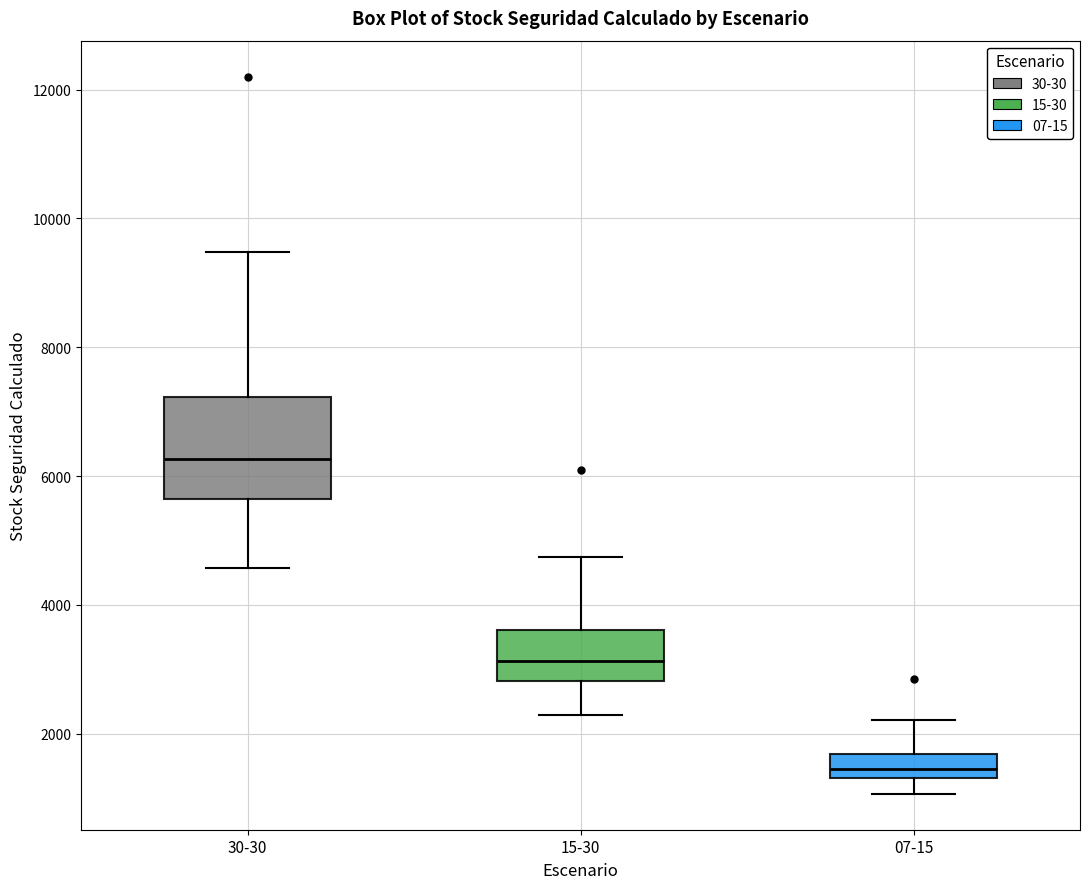

Which box has the lowest median line?

07-15